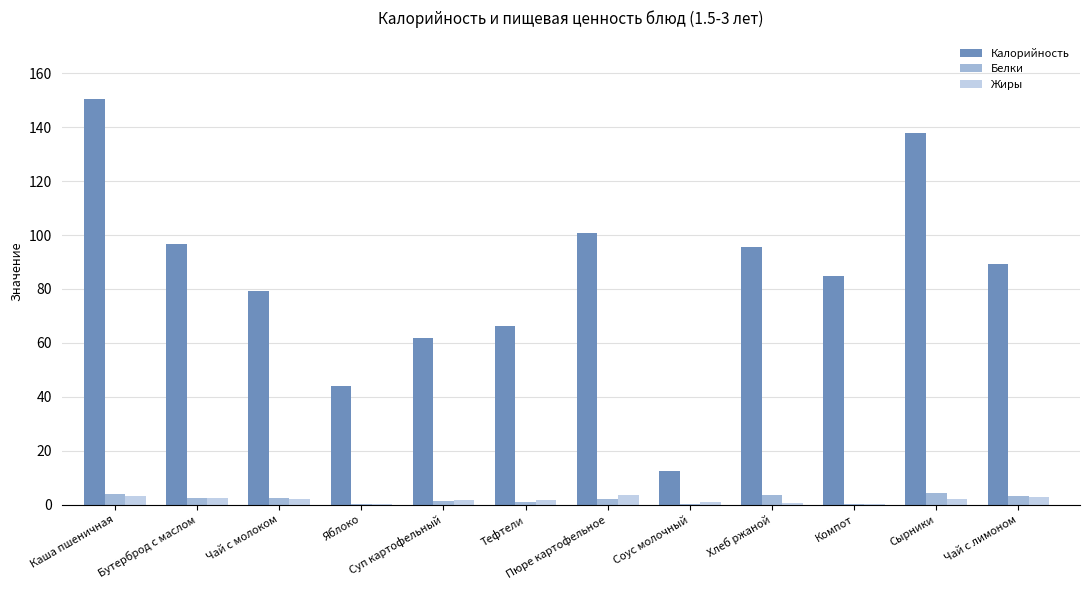

What is the spread (max minus min) of values at Сырники?

135.7